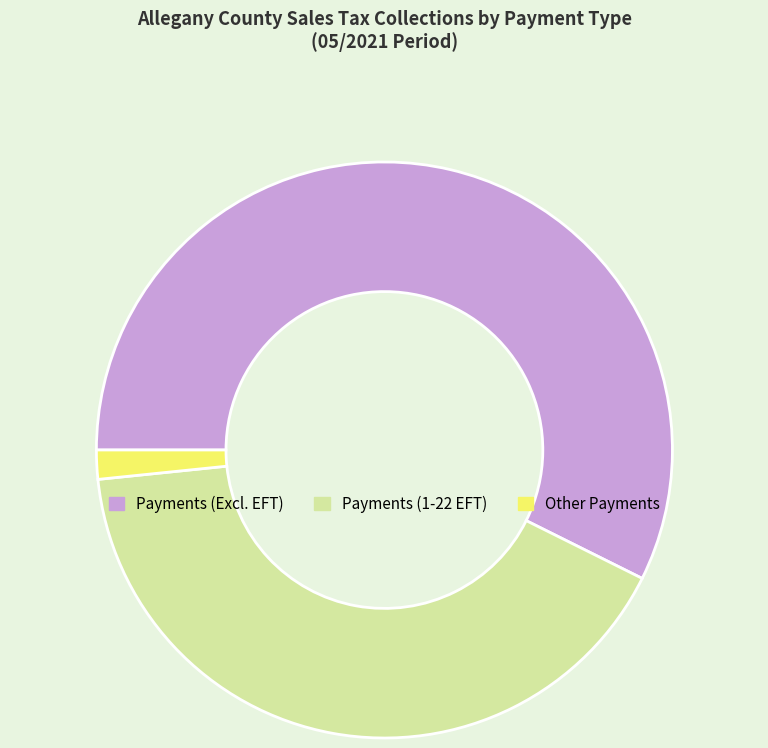

Is there any slice that represents more than half of the pie?

Yes